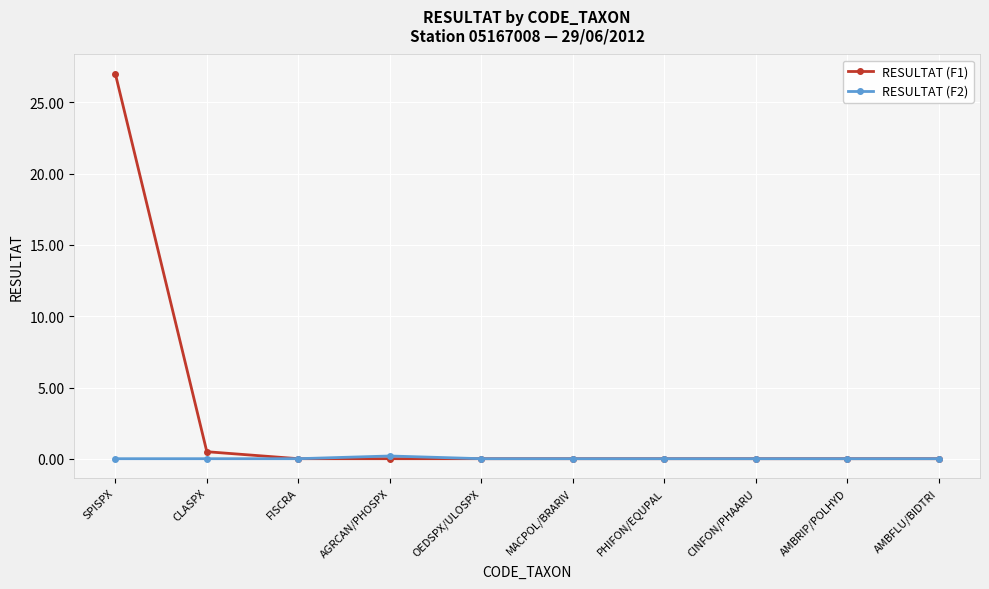

List the series in order of their overall mean, lowest first.

RESULTAT (F2), RESULTAT (F1)